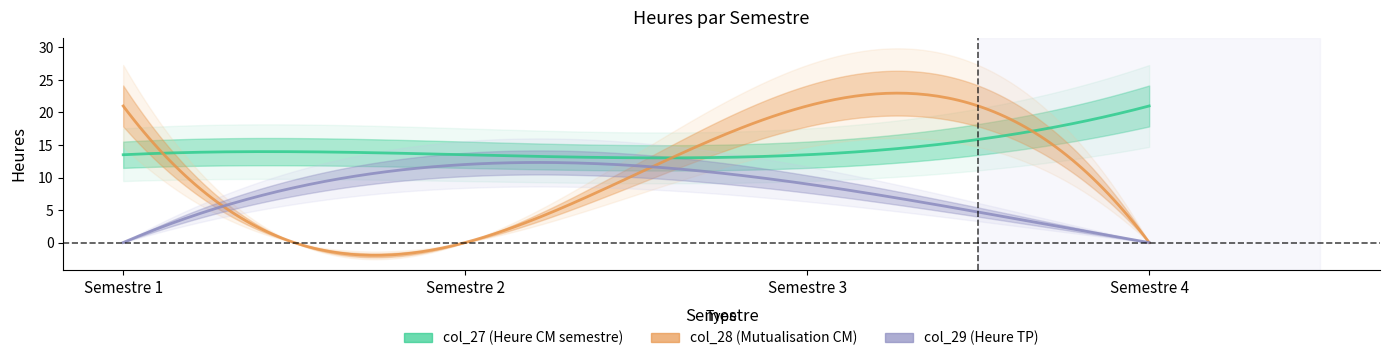

What is the total value across all series at Semestre 1?

34.5